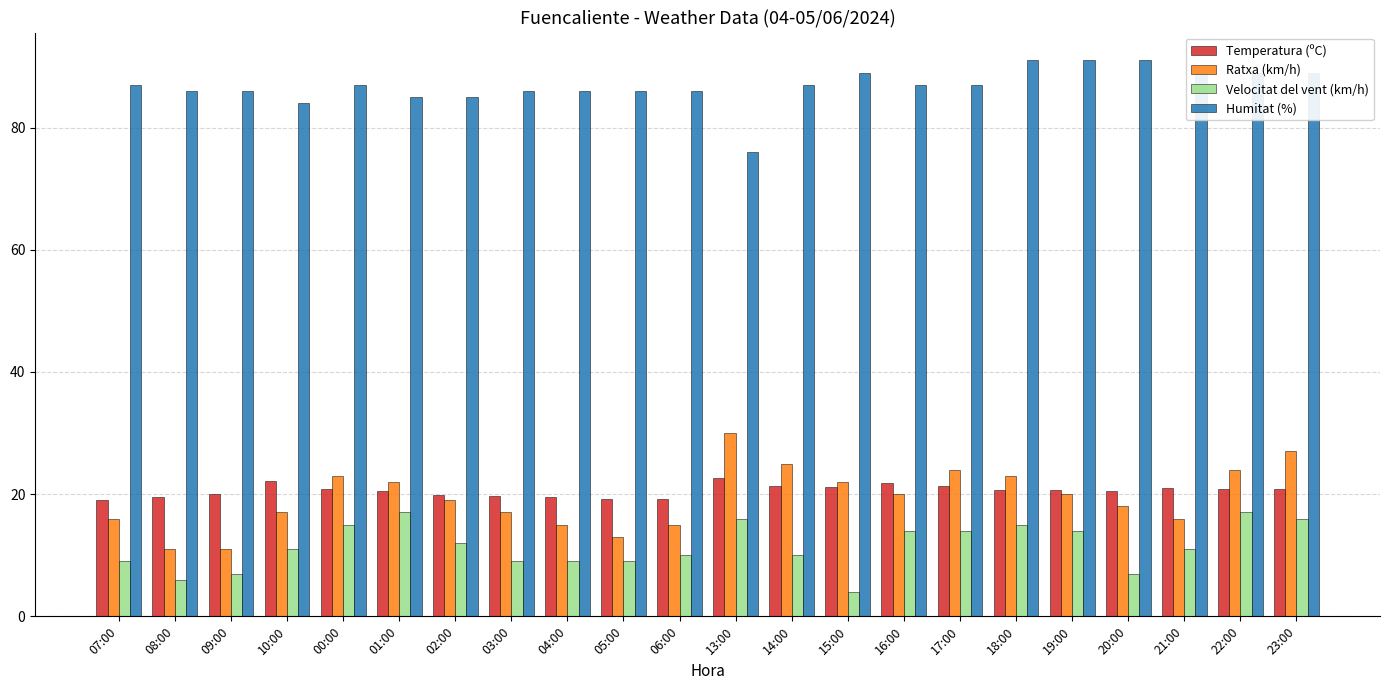

Which category has the lowest value across all series?

15:00